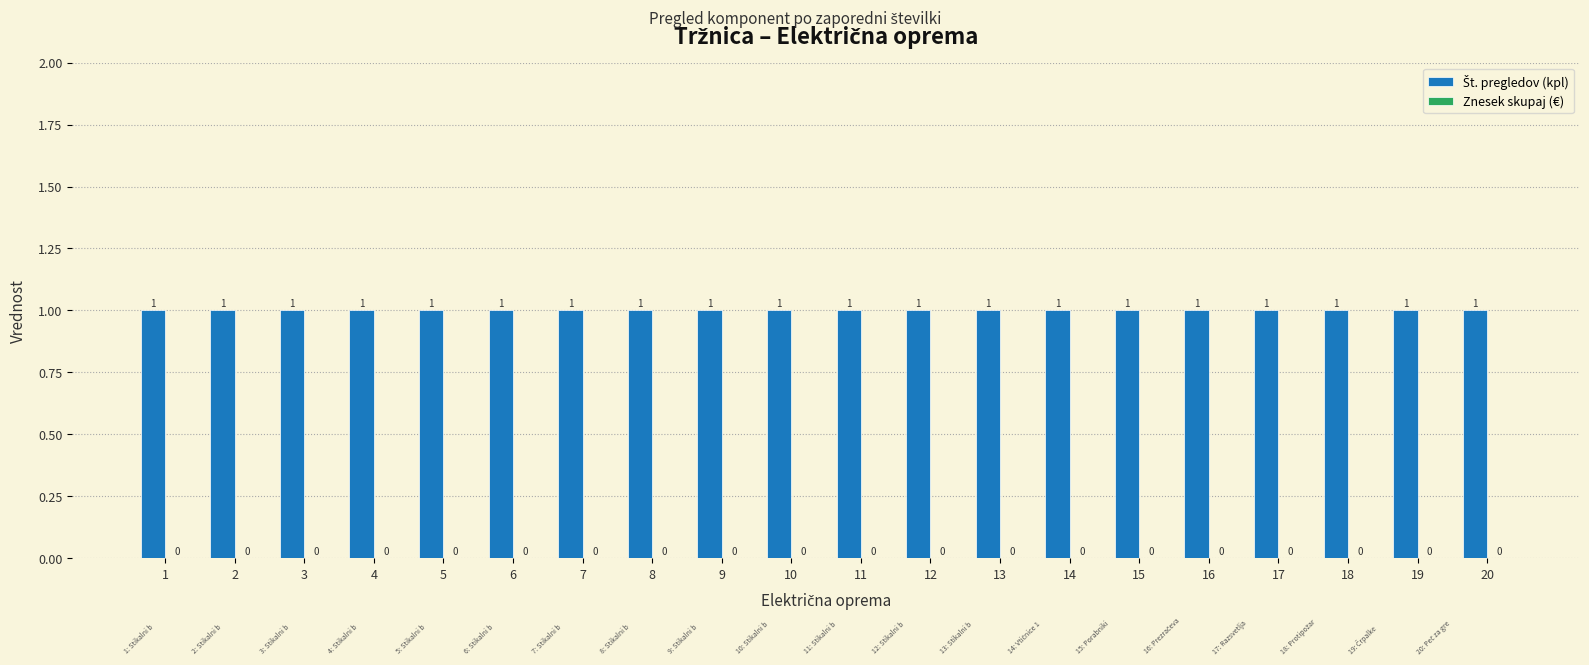

Between 4 and 15, which series saw the biggest shift?

Št. pregledov (kpl)